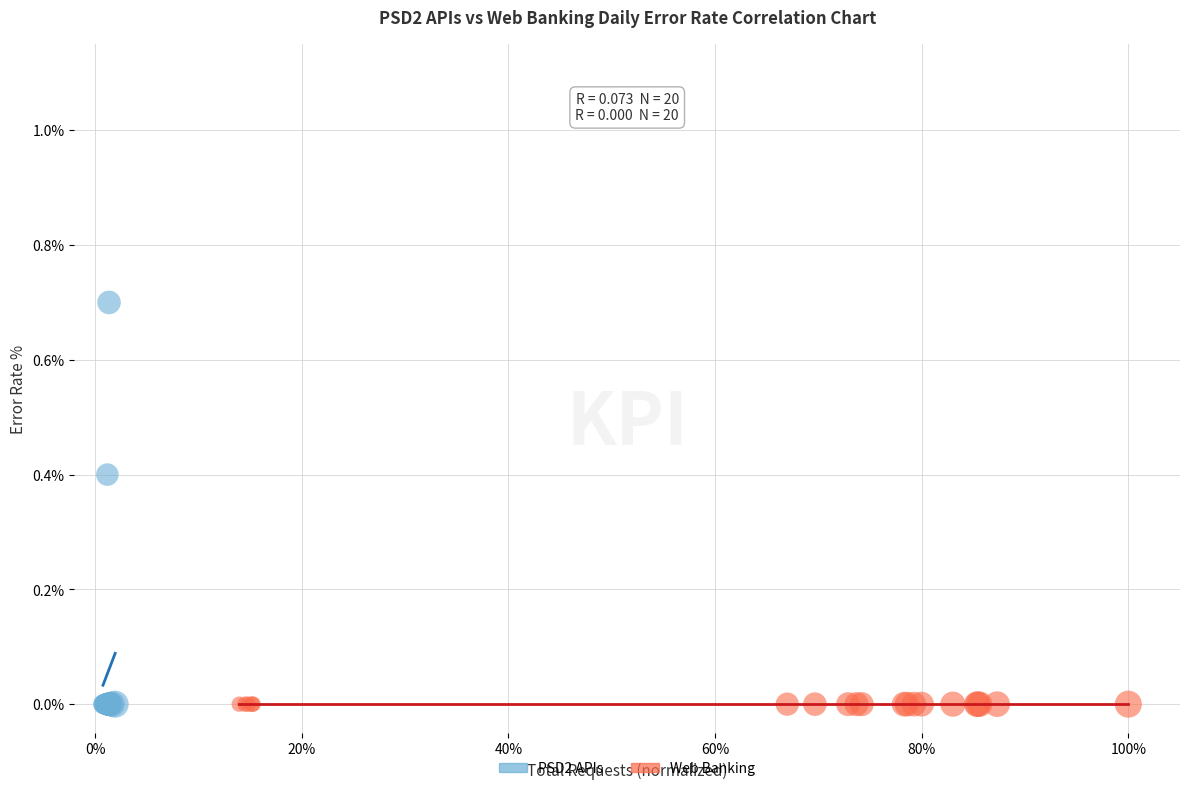

Which series reaches the maximum Y coordinate?

PSD2 APIs